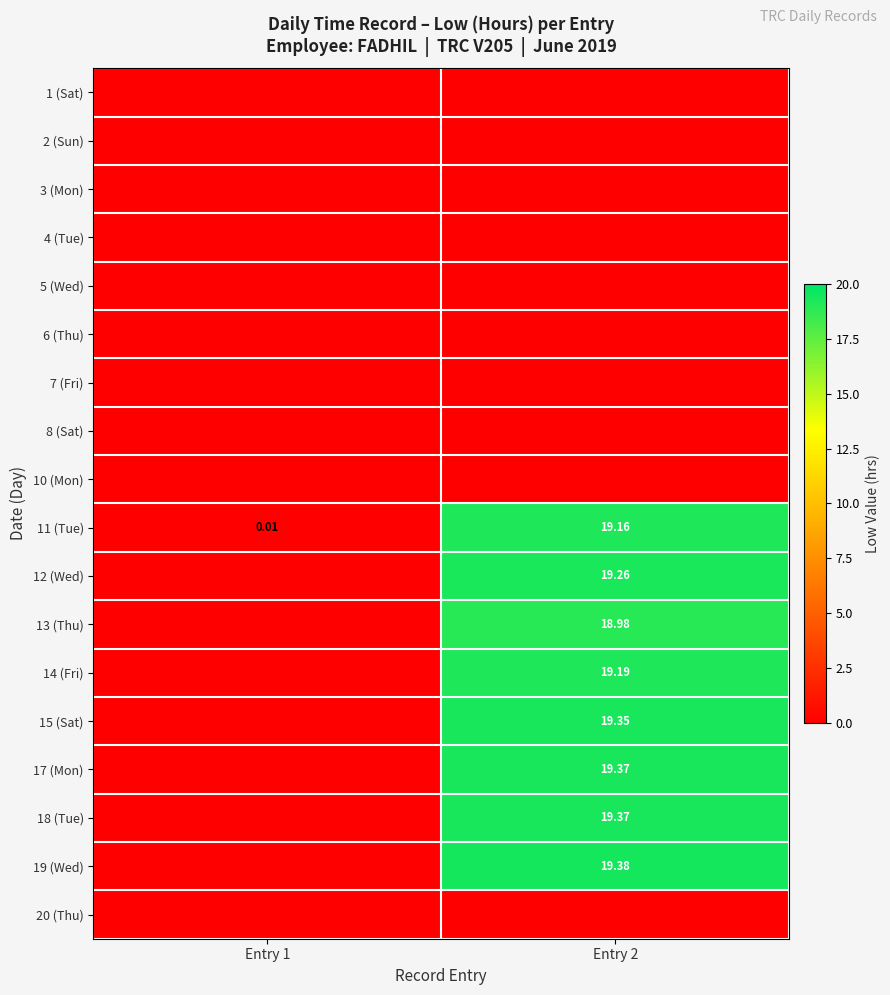

Rank the categories by 11 (Tue) value from highest to lowest.

Entry 2, Entry 1